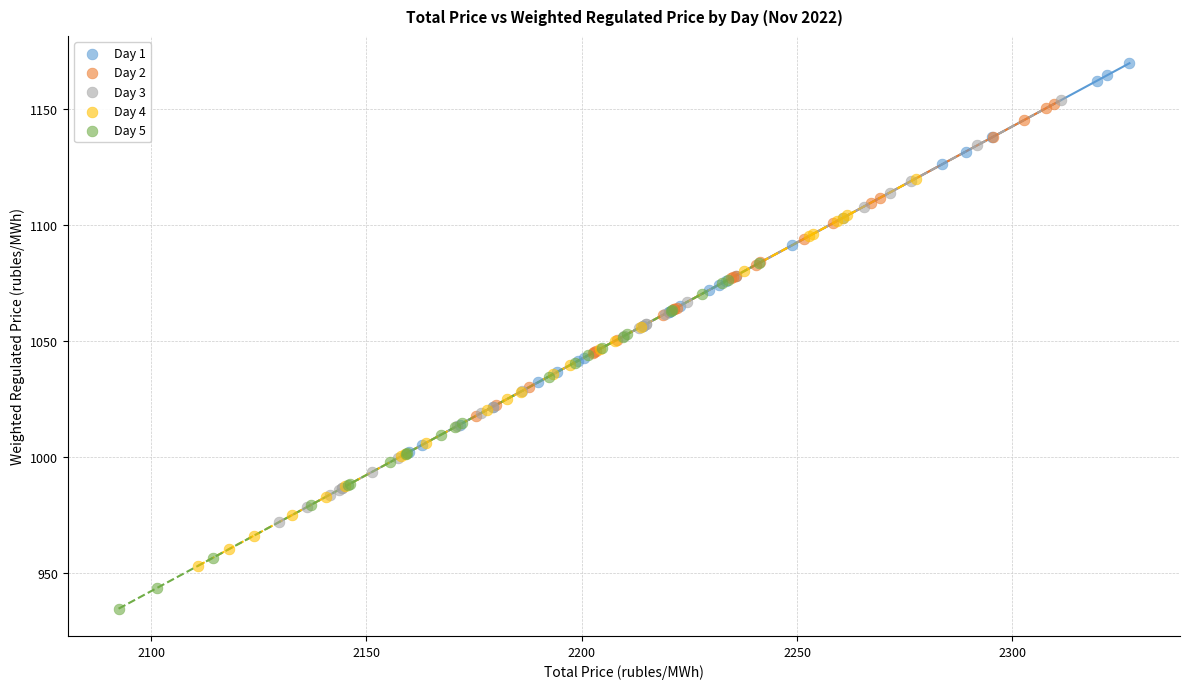

Which series contains the highest Y value?

Day 1